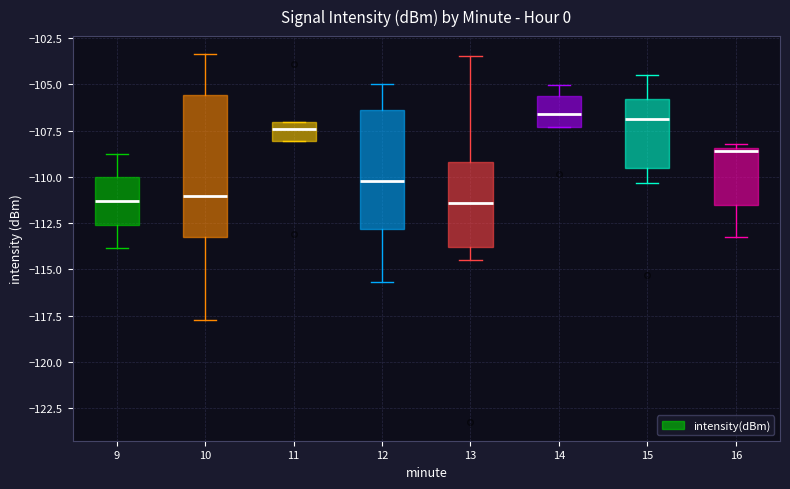

Reading left to right, transcribe this box plot: for each box, give where its median line is, the range the box spans, and where its two whiskers end, as read against the y-axis. The values are not printed on the chart, so give them approximately, as read against the axis.

9: median -111.5, box -112.5 to -110.0, whiskers -114.0 to -108.5
10: median -111.0, box -113.5 to -105.5, whiskers -118.0 to -103.5
11: median -107.5, box -108.0 to -107.0, whiskers -108.0 to -107.0
12: median -110.0, box -113.0 to -106.5, whiskers -115.5 to -105.0
13: median -111.5, box -114.0 to -109.0, whiskers -114.5 to -103.5
14: median -106.5, box -107.5 to -105.5, whiskers -107.5 to -105.0
15: median -107.0, box -109.5 to -106.0, whiskers -110.5 to -104.5
16: median -108.5, box -111.5 to -108.5, whiskers -113.0 to -108.0